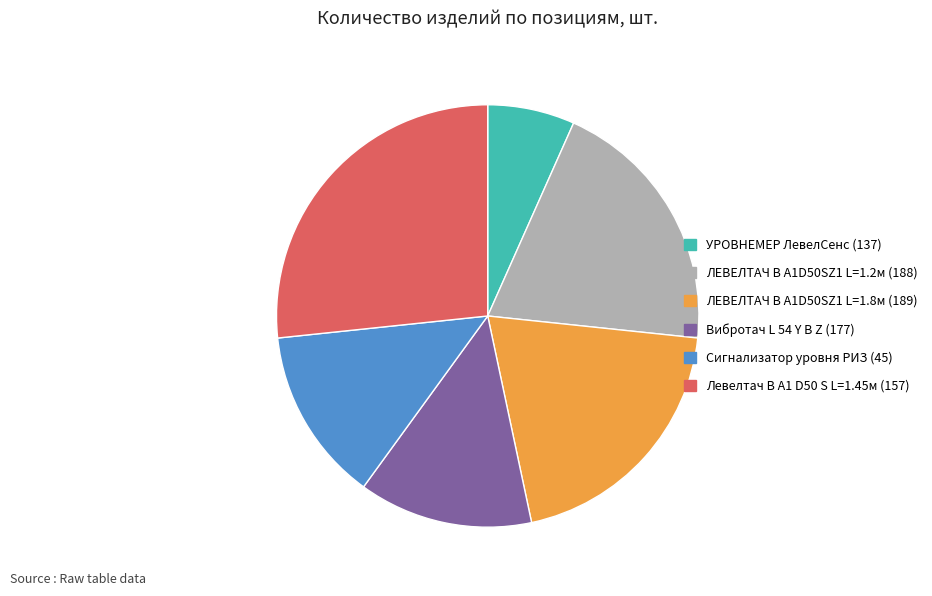

Do УРОВНЕМЕР ЛевелСенс (137) and Вибротач L 54 Y B Z (177) together represent more than half of the pie?

No